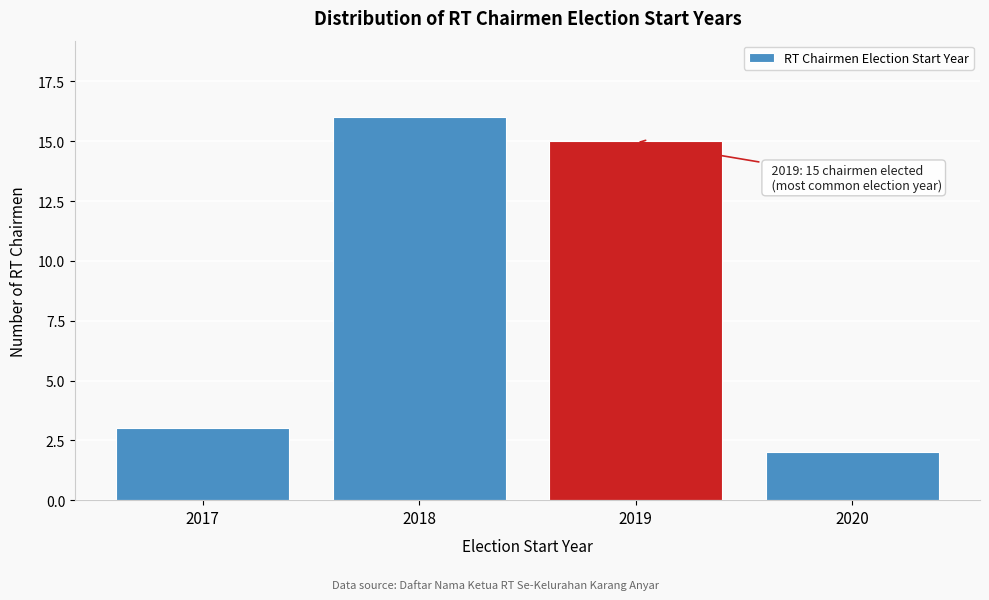

Reading left to right, transcribe all the data shown in this chart.

3	16	15	2